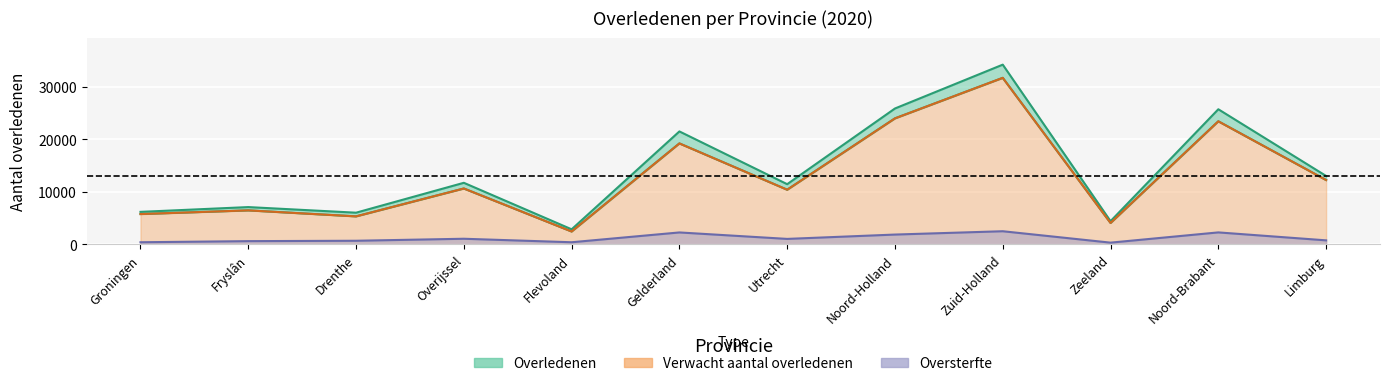

What is the highest value of the Verwacht aantal overledenen series?

31655